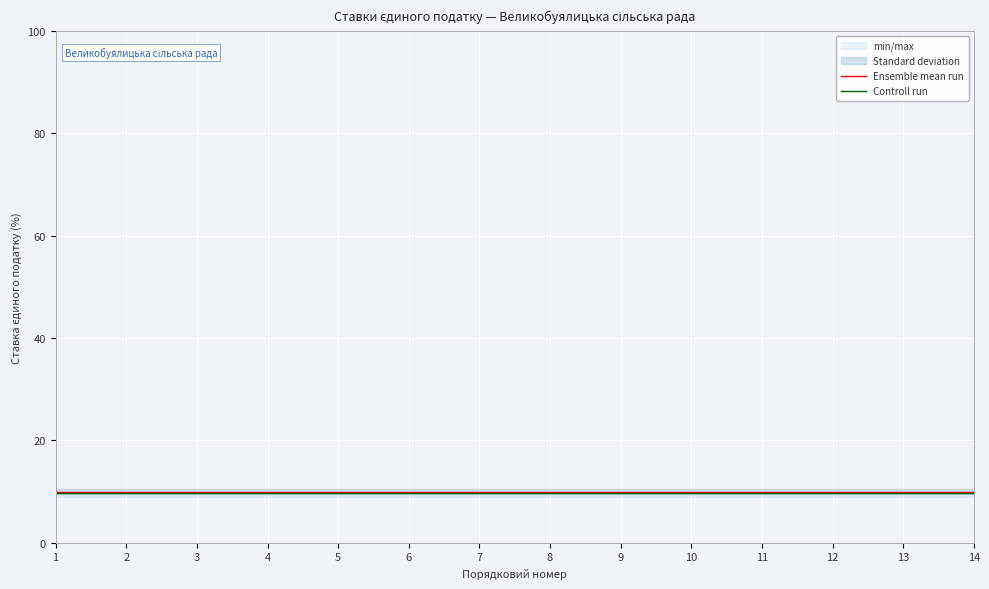

True or false: Controll run and Ensemble mean run cross at least once.

False